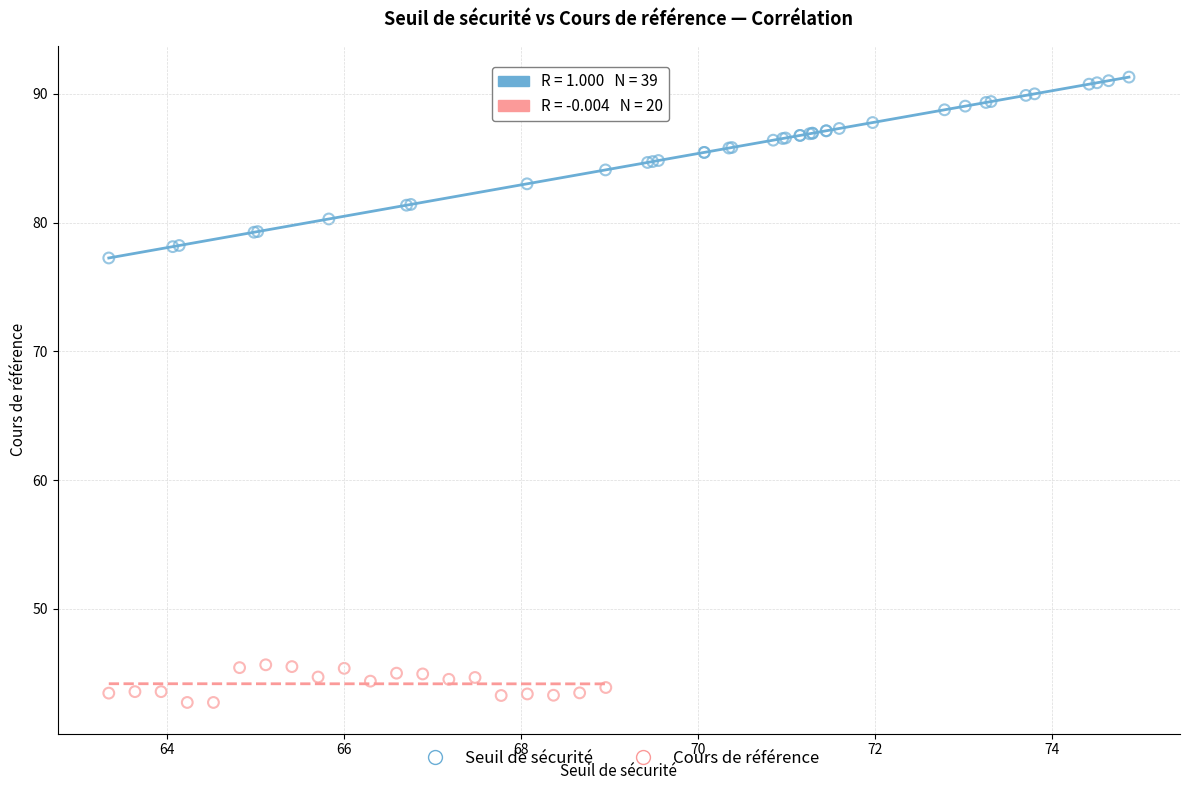

Which series contains the highest Y value?

Seuil de sécurité